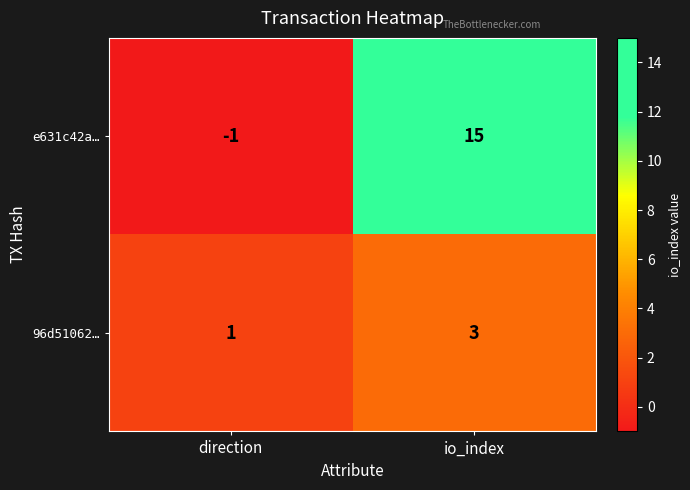

List the series in order of their peak value, highest first.

e631c42a…, 96d51062…